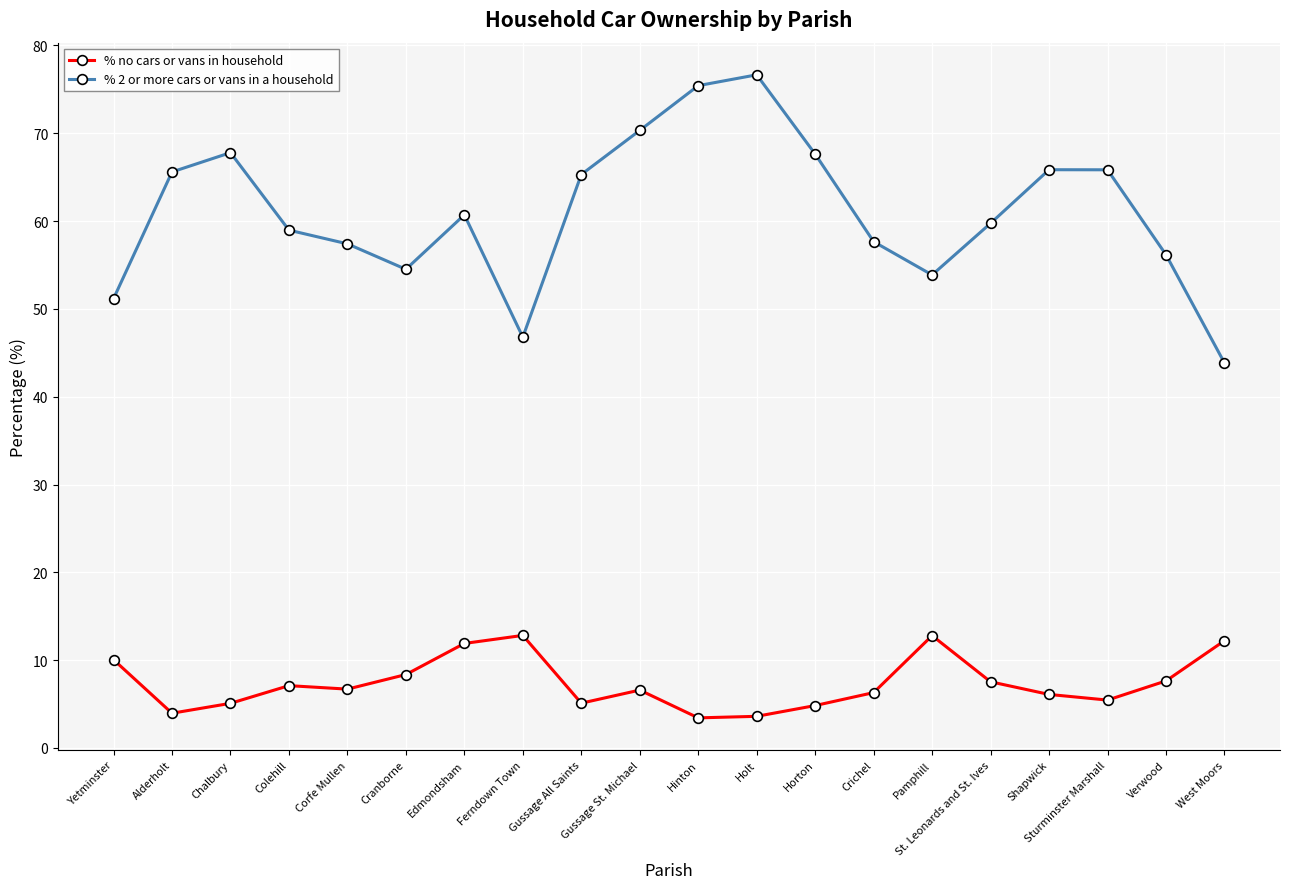

What is the difference between the second highest and minimum values in the % no cars or vans in household series?

9.4